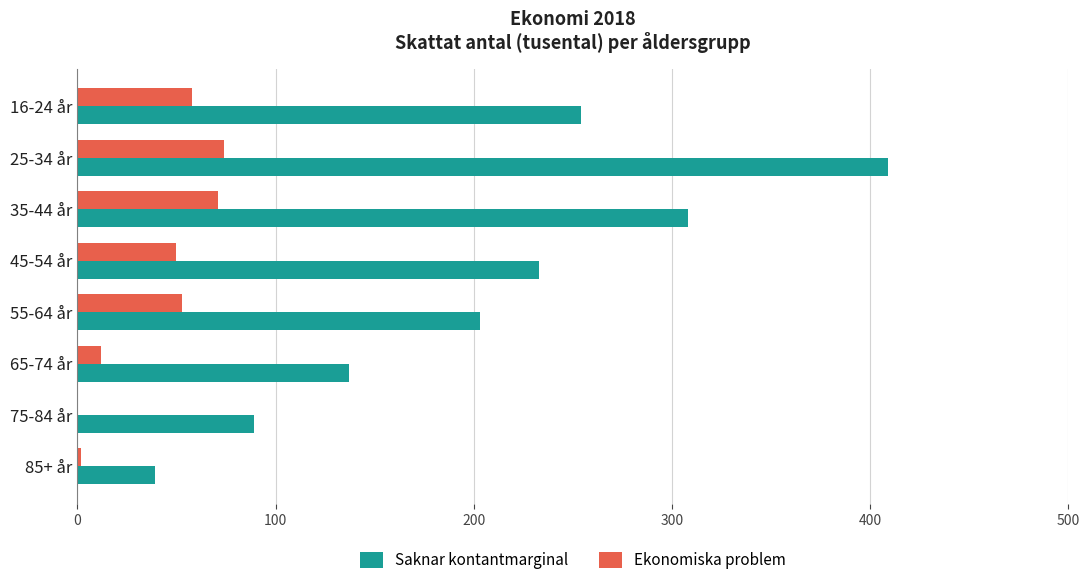

What is the sum of all Saknar kontantmarginal values?

1672